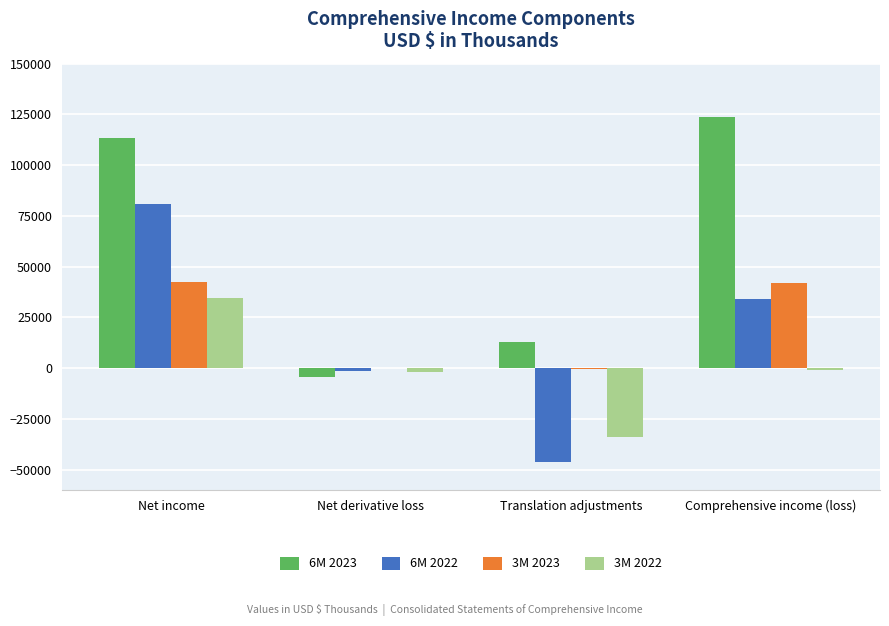

At which label does 6M 2022 first exceed 34244?

Net income